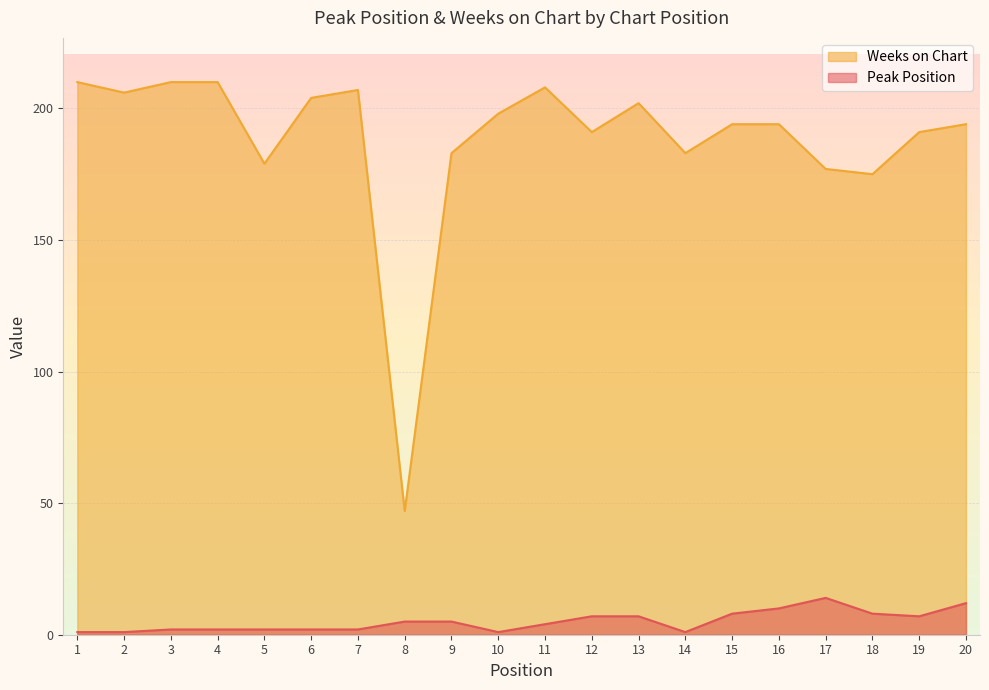

Which series has the largest range (max minus min)?

Weeks on Chart